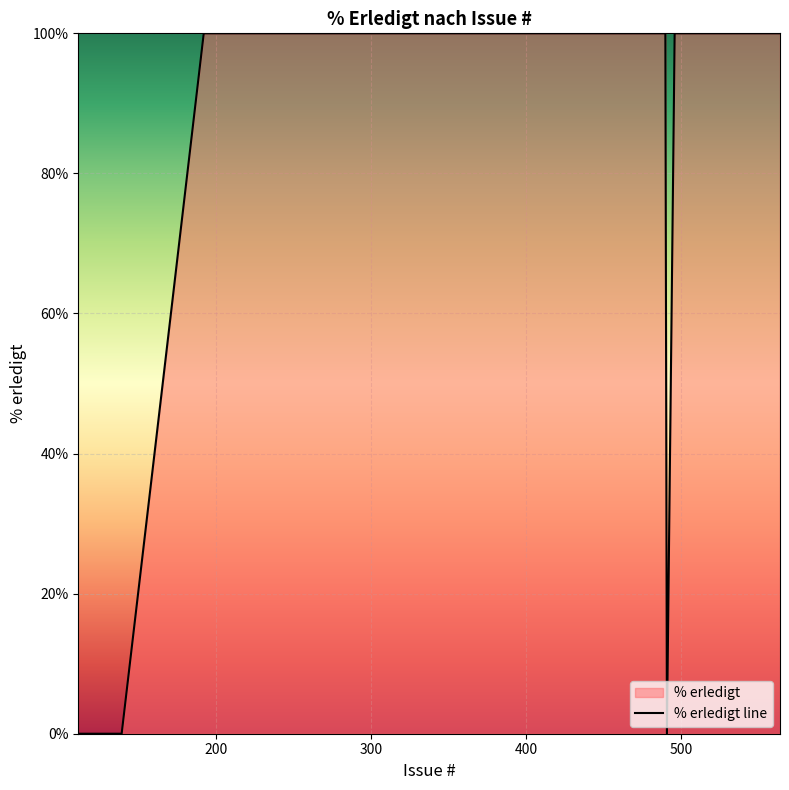

Rank the categories by value from lowest to highest.

111, 491, 139, 450, 445, 401, 347, 334, 246, 244, 222, 212, 211, 192, 564, 502, 496, 490, 487, 482, 468, 449, 448, 439, 437, 436, 422, 421, 420, 402, 399, 397, 396, 393, 392, 391, 389, 386, 384, 379